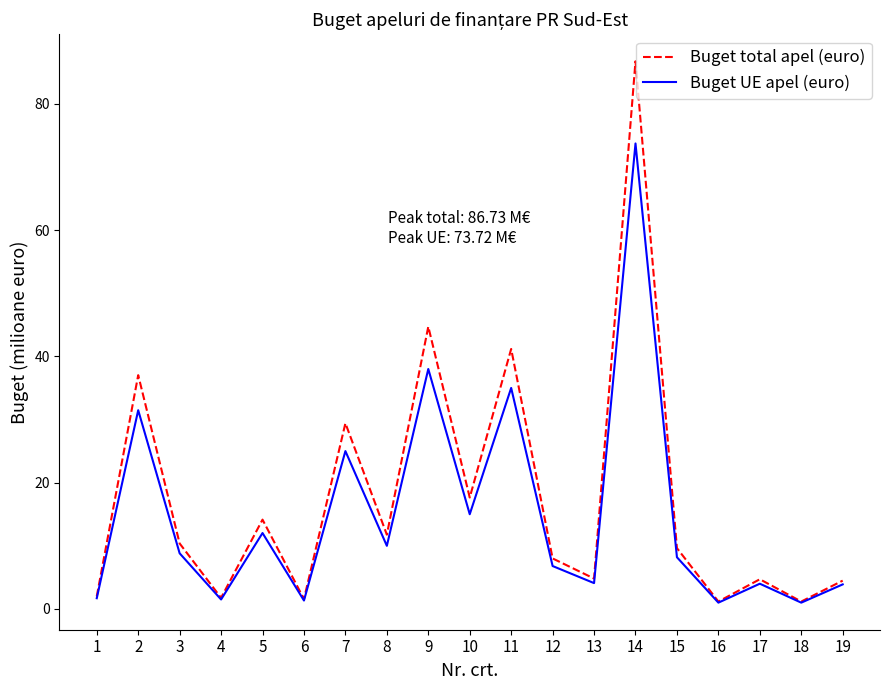

The value of Buget UE apel (euro) at 9 is 38.0. True or false?

True